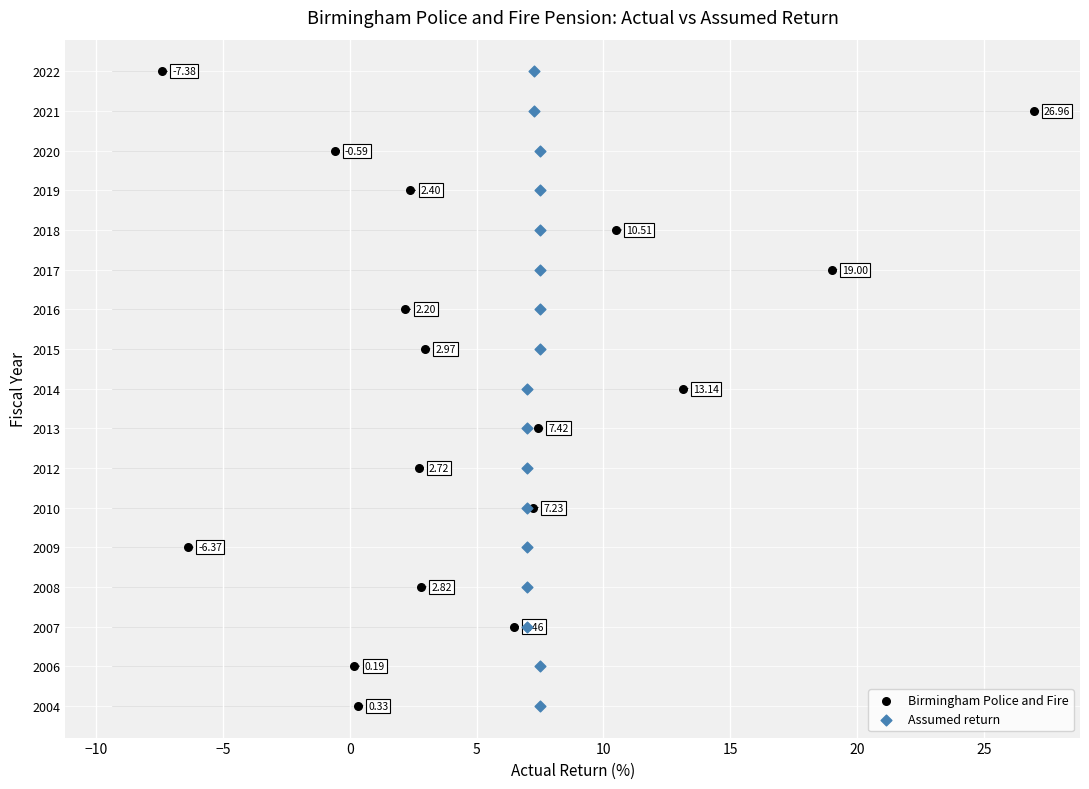

What are all the series names shown in the legend?

Birmingham Police and Fire, Assumed return